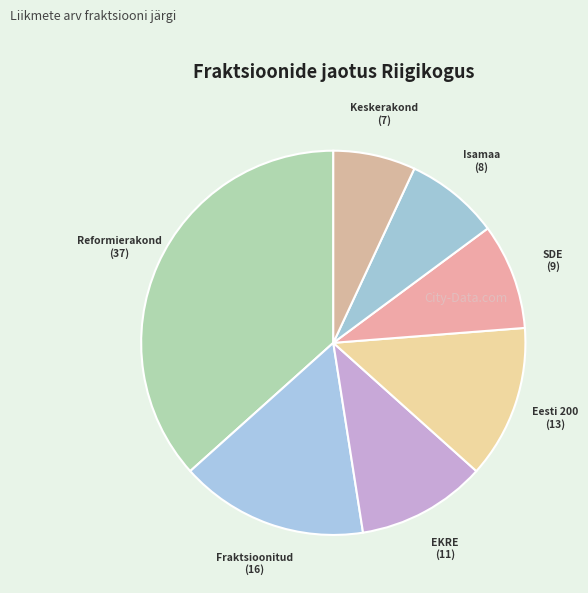

Between Fraktsioonitud and Eesti 200, which is larger?

Fraktsioonitud